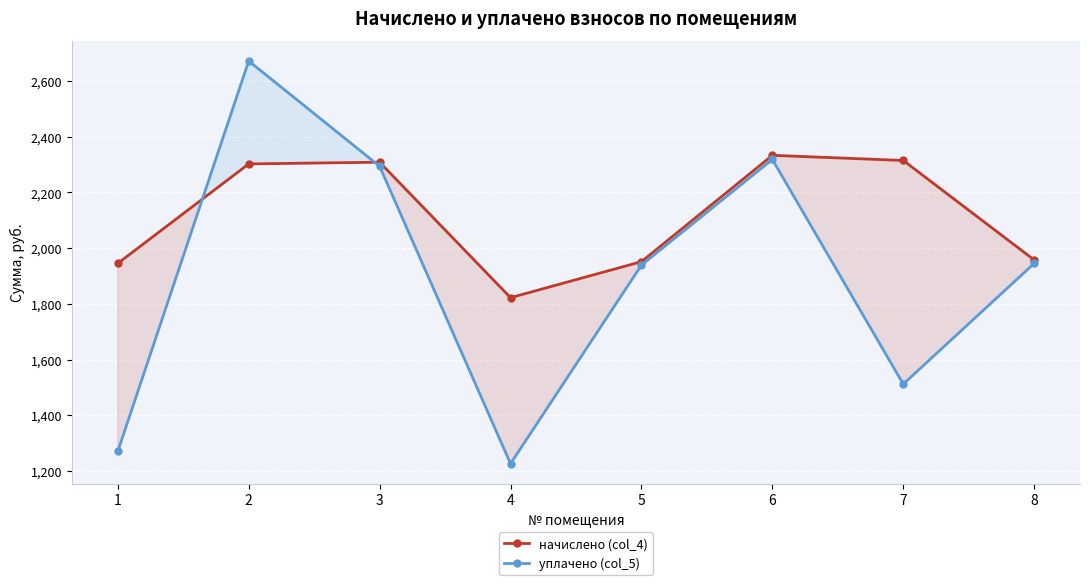

Which has a higher value, 1 or 8?

8